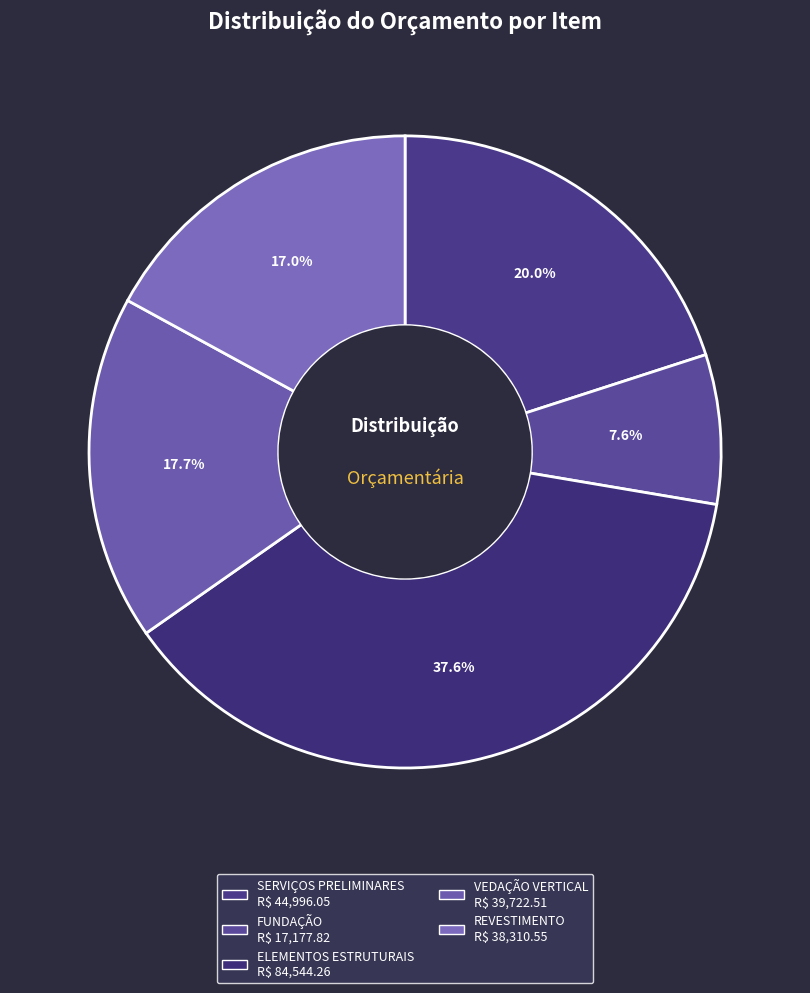

Is it true that VEDAÇÃO VERTICAL is 18% of the pie?

True